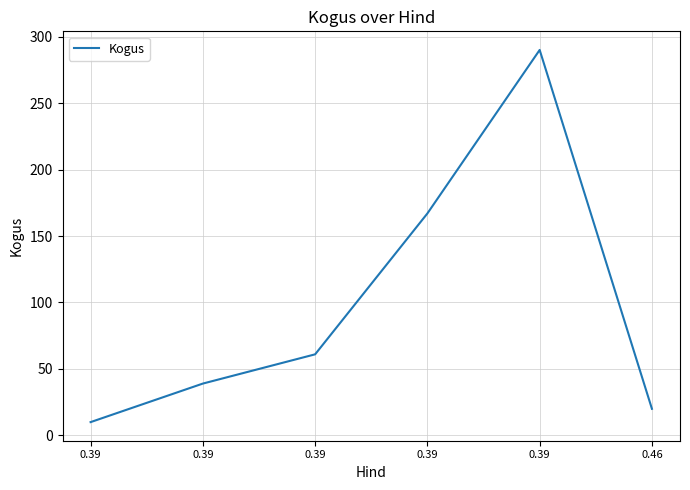

What is the maximum value shown in the chart?

290